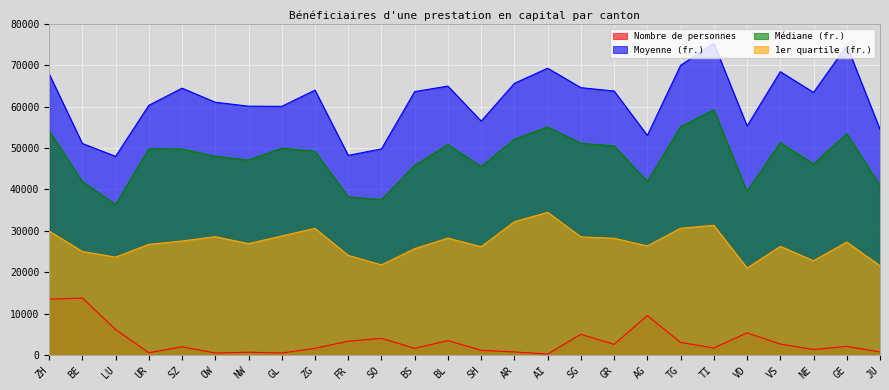

How many interior local peaks does the Nombre de personnes series have?

9